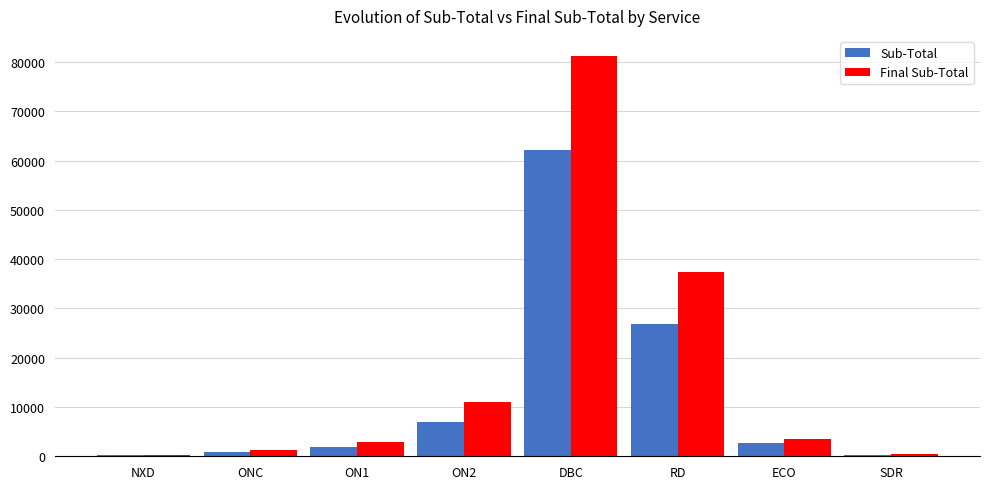

Is the value of Sub-Total at RD greater than the value of Final Sub-Total at RD?

No